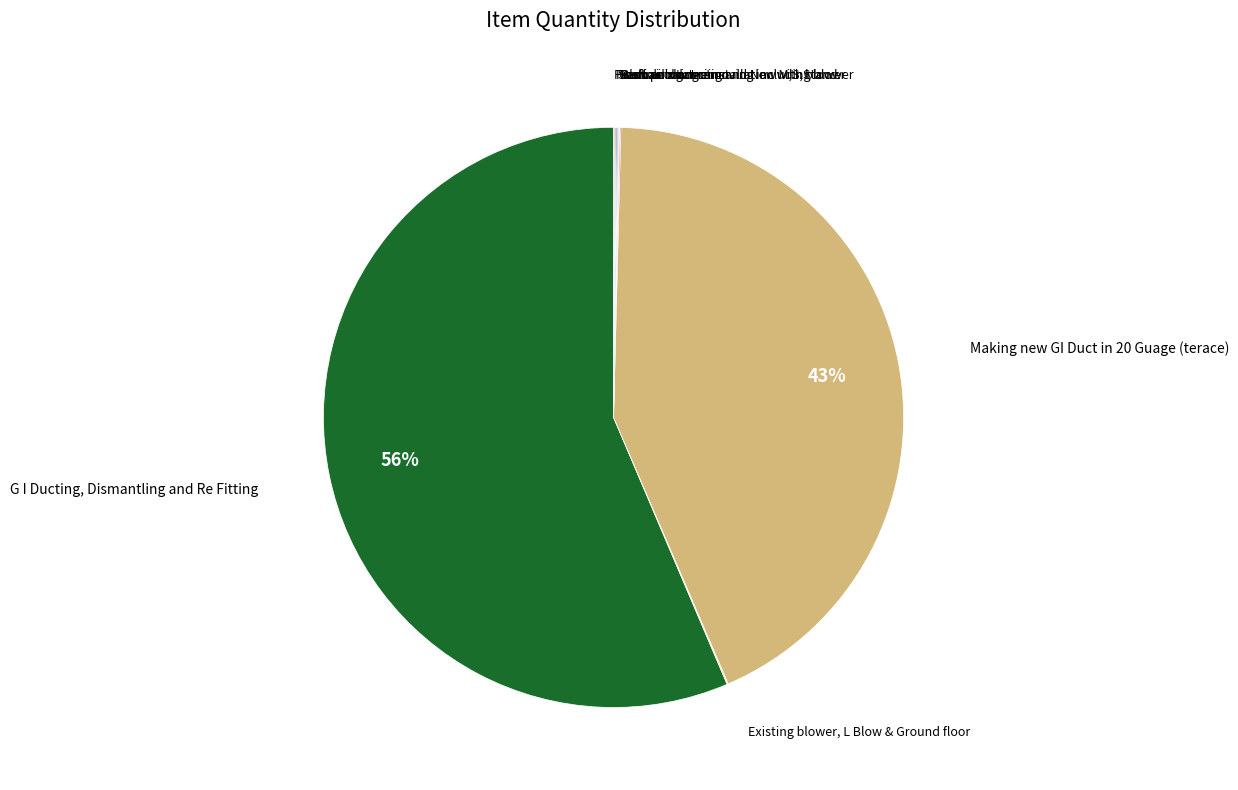

Rank the categories by value from lowest to highest.

Existing blower, L Blow & Ground floor, Blower balancing and New M,S,Stand, Duct painting, Canvas connection, Scaffolding, Fresh air duct removing including blower, Fresh air duct reinstallation with blower, Making new GI Duct in 20 Guage (terace), G I Ducting, Dismantling and Re Fitting